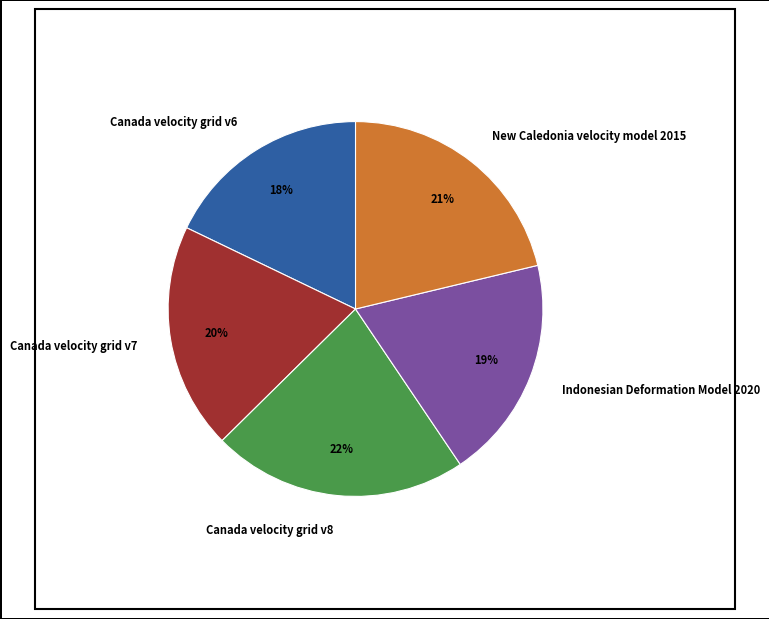

To the nearest percent, what percentage of the pie is Canada velocity grid v8?

22%